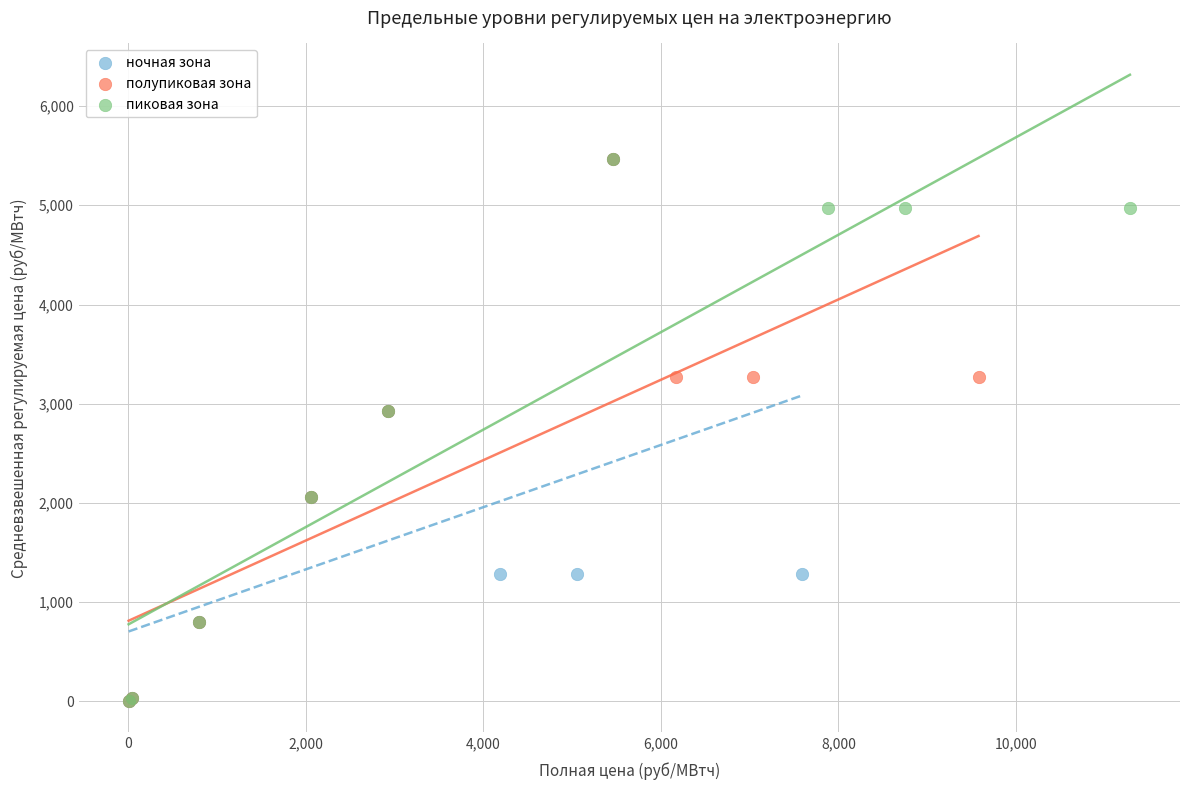

What are all the series names shown in the legend?

ночная зона, полупиковая зона, пиковая зона